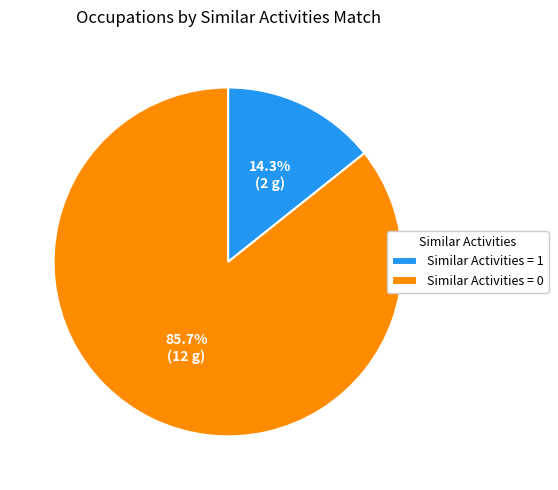

Combined, what portion of the pie is Similar Activities = 1 and Similar Activities = 0?

100.0%